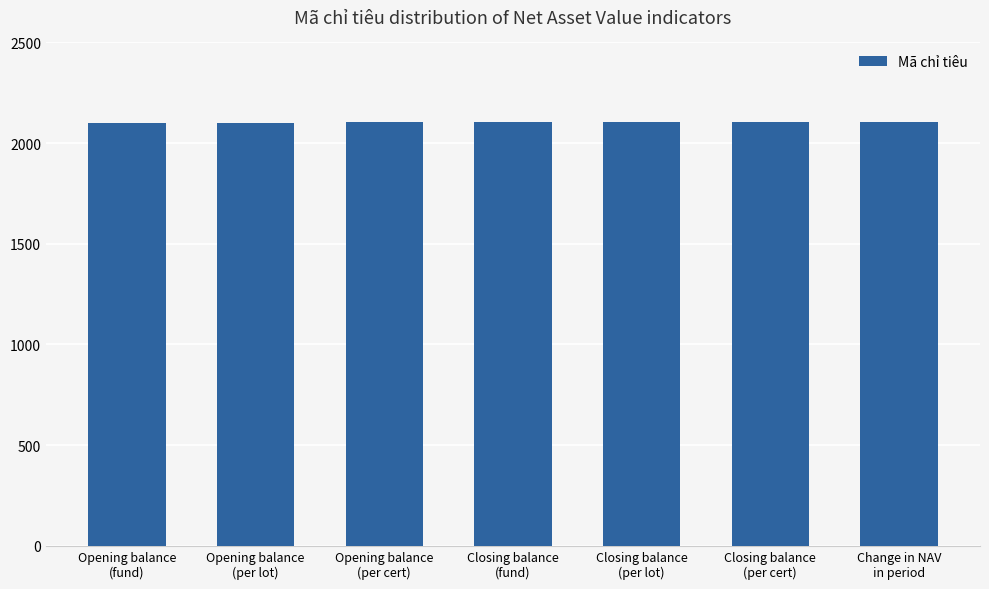

What is the value of the 5th bar from the left?

2105